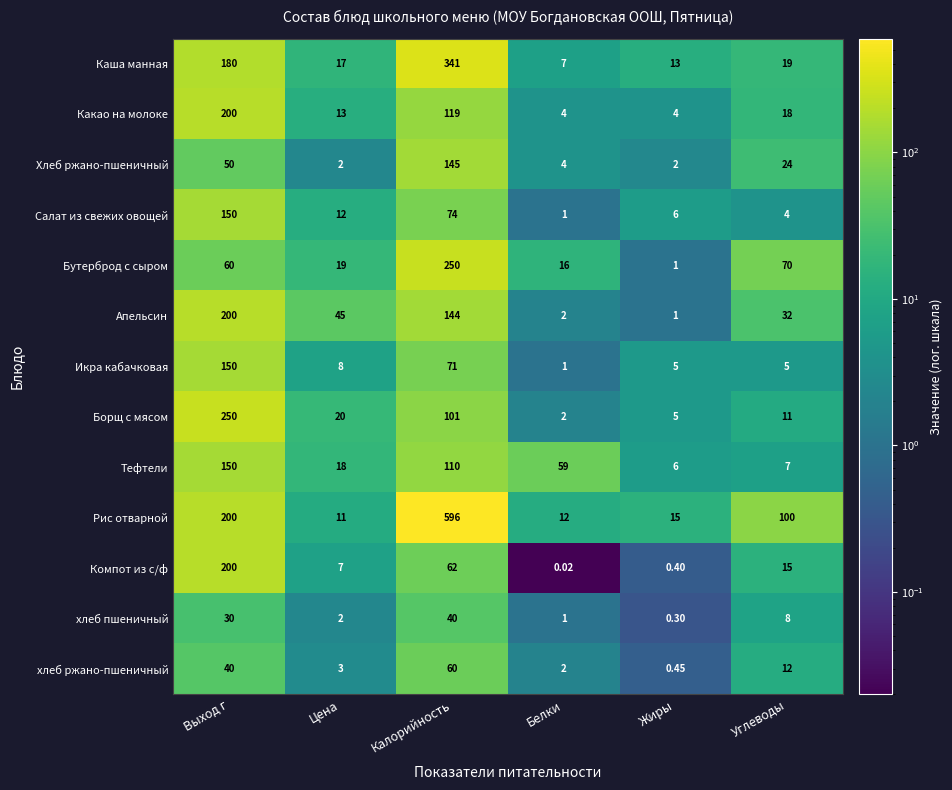

Rank the categories by Компот из с/ф value from lowest to highest.

Белки, Жиры, Цена, Углеводы, Калорийность, Выход г